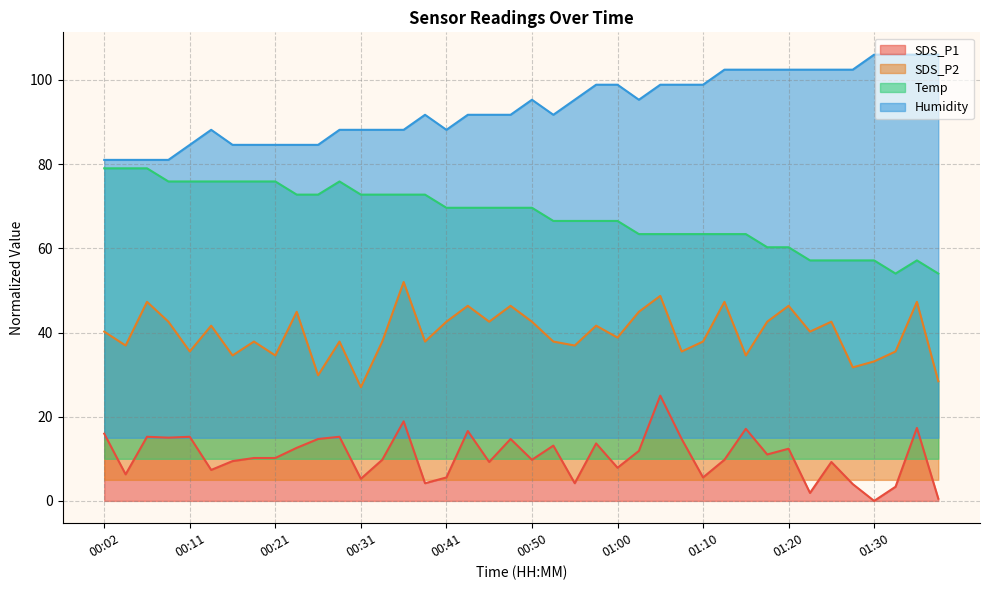

Read the Humidity value at 00:28.

88.1